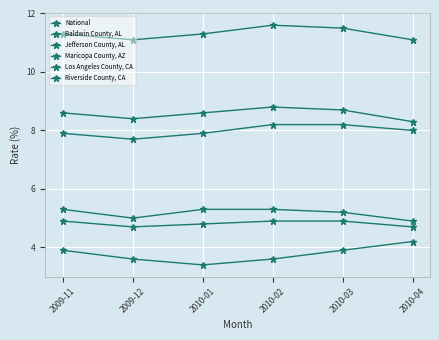

Between 2009-11 and 2010-01, which series saw the biggest shift?

Baldwin County, AL